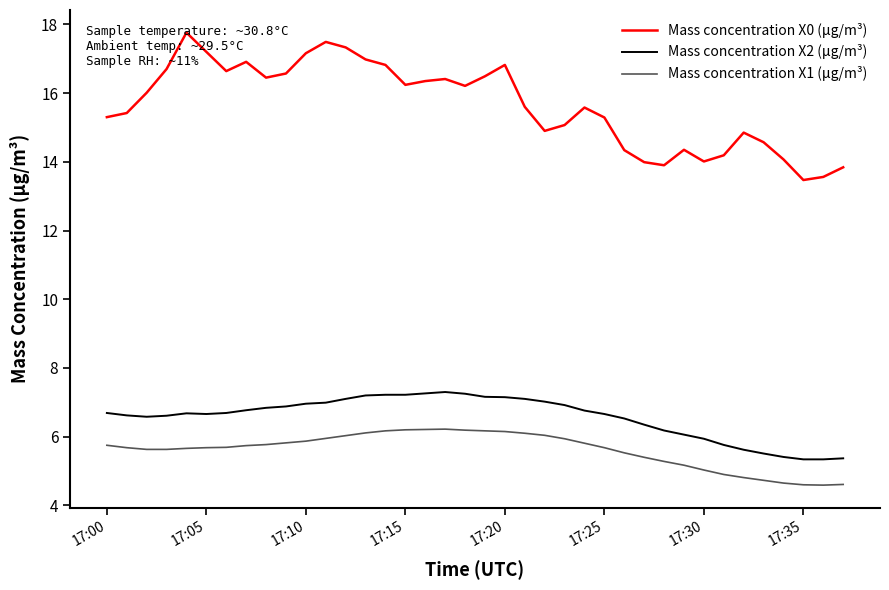

List the series in order of their peak value, lowest first.

Mass concentration X1 (μg/m³), Mass concentration X2 (μg/m³), Mass concentration X0 (μg/m³)